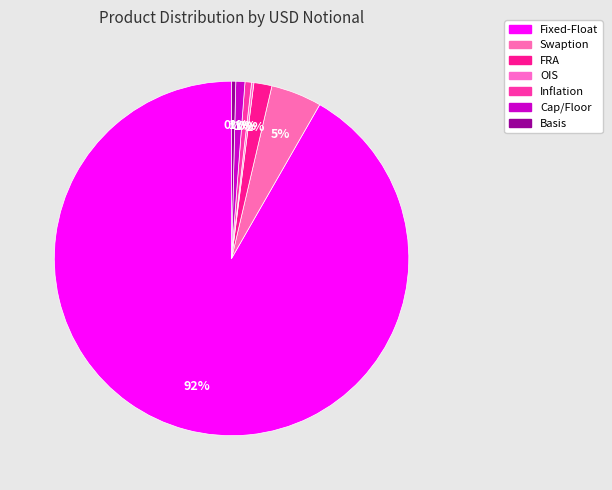

Which slice is the largest?

Fixed-Float